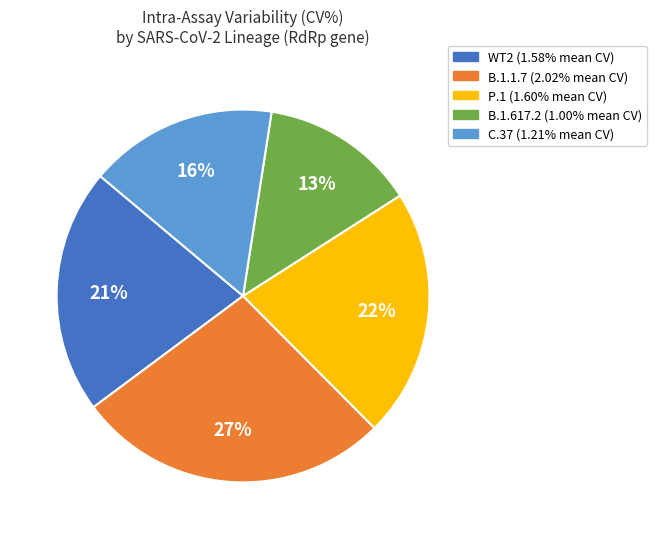

To the nearest percent, what is the average slice percentage?

20%